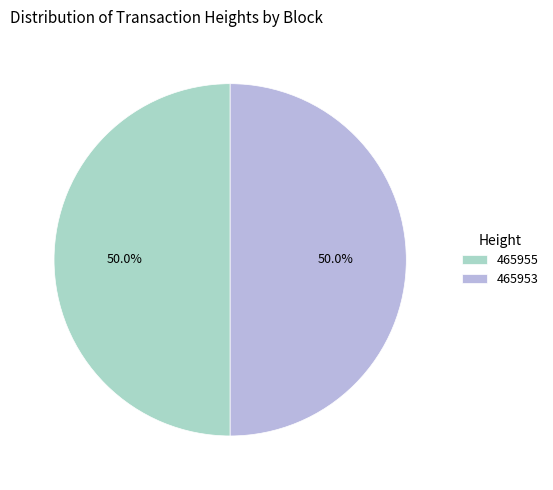

True or false: 465953 accounts for 59% of the total.

False